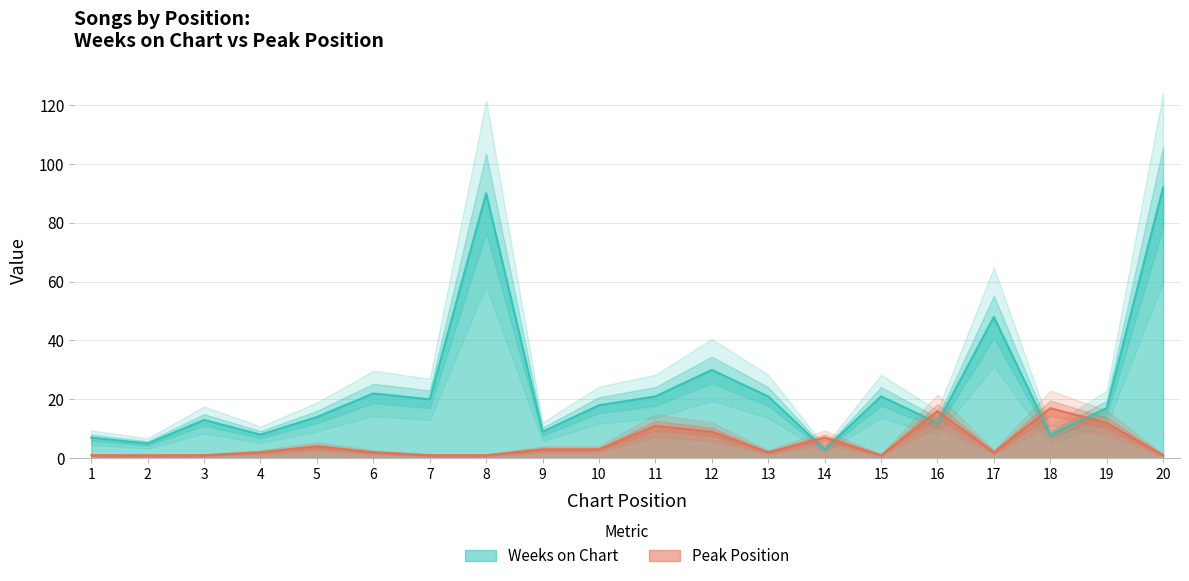

Where is the first local maximum for Peak Position?

5